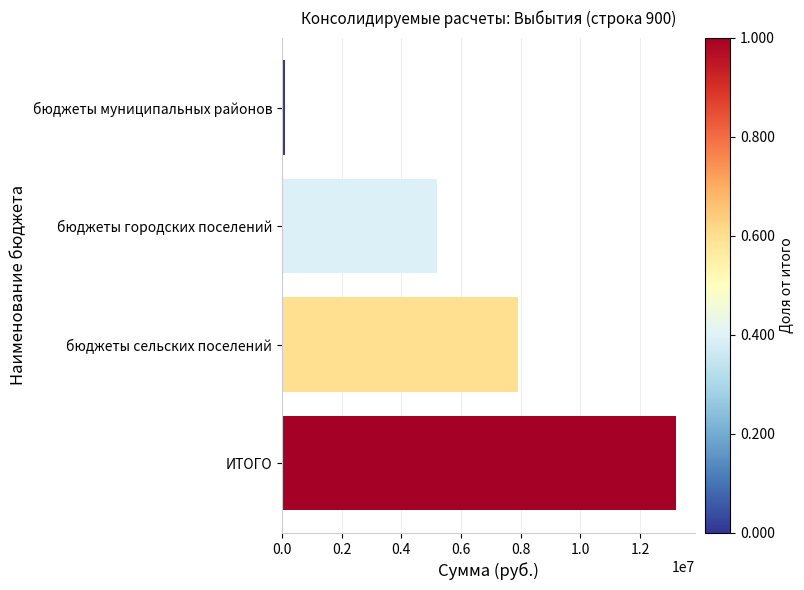

Rank the categories by value from lowest to highest.

бюджеты муниципальных районов, бюджеты городских поселений, бюджеты сельских поселений, ИТОГО